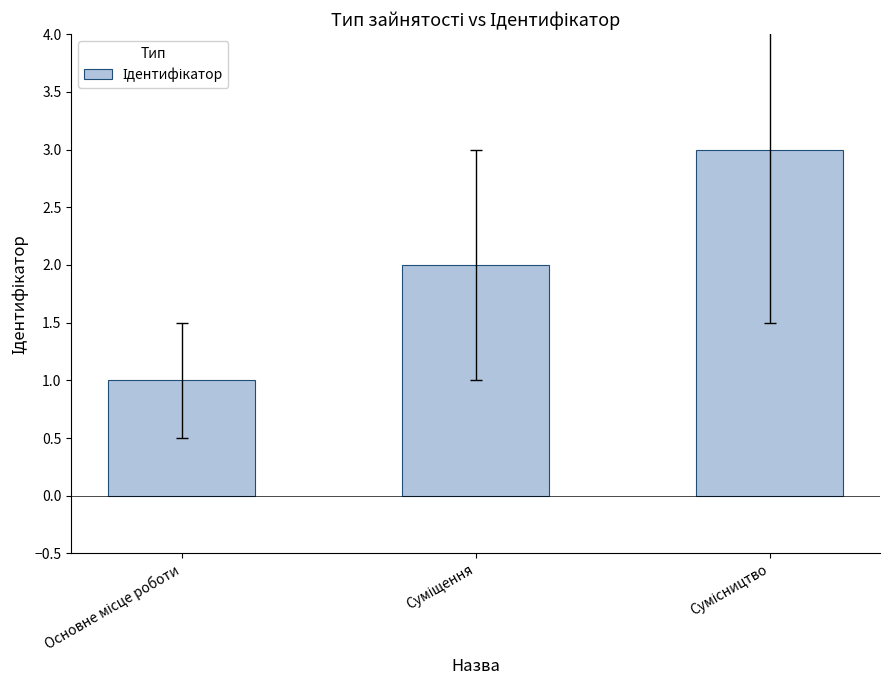

What is the sum of all values?

6